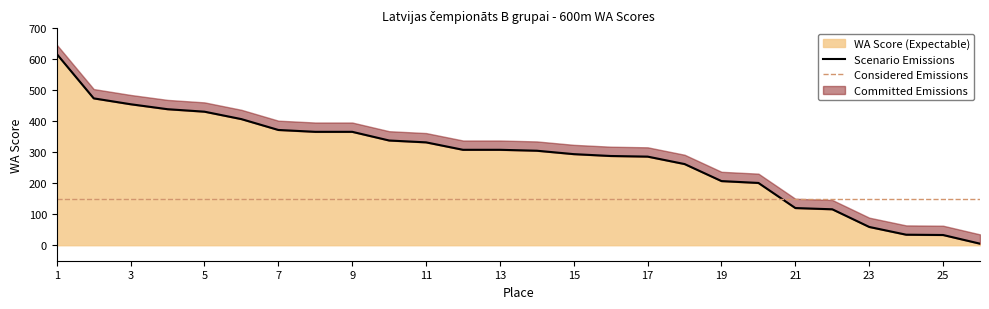

What is the difference between the maximum and minimum values?

612